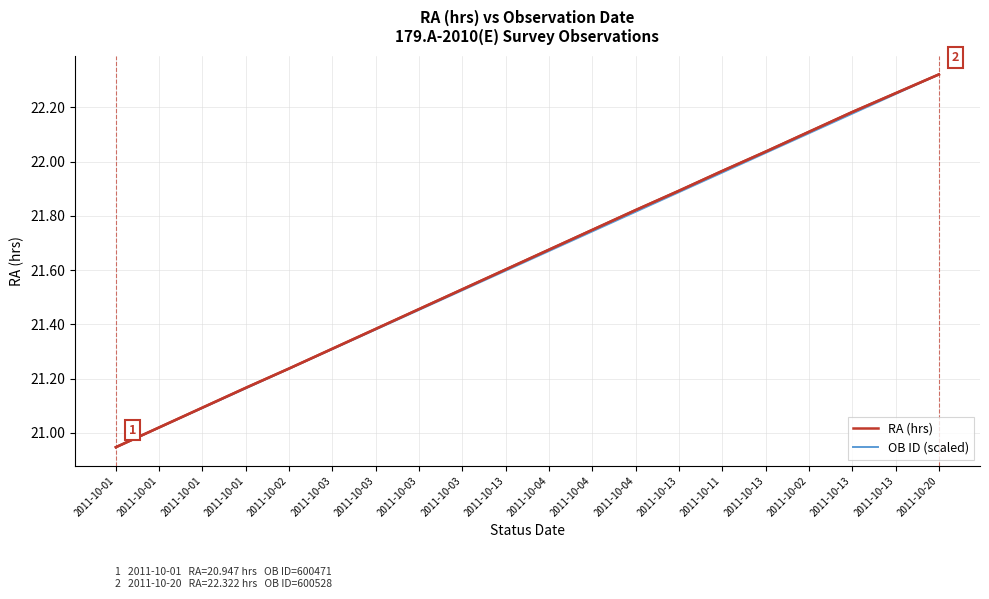

At which category is the sum across all series the highest?

2011-10-20